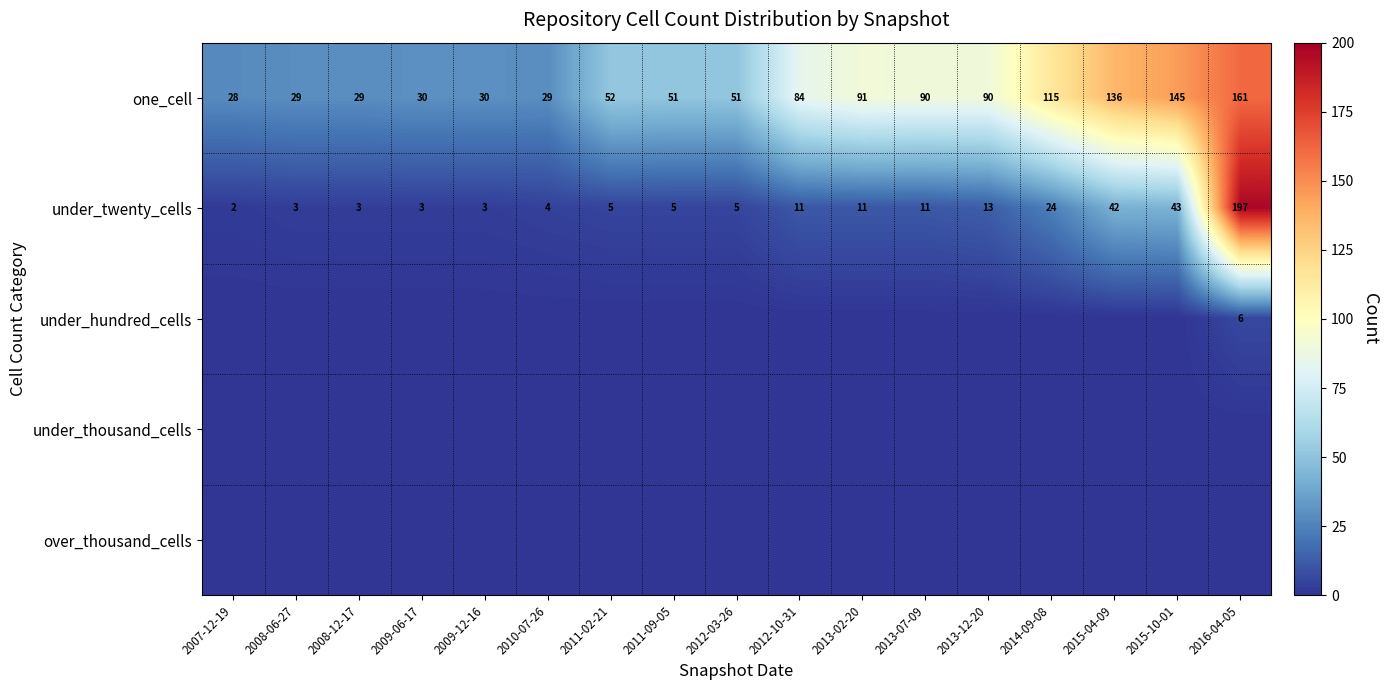

The under_twenty_cells series shows 7 at 2013-02-20. True or false?

False